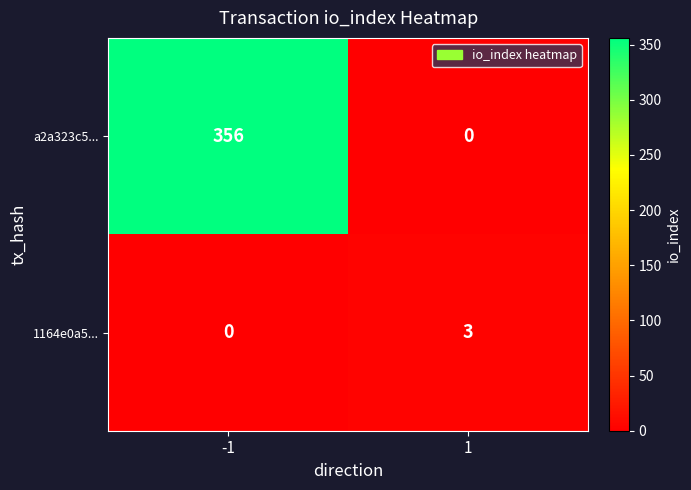

What is the difference between the maximum and minimum values in the 1164e0a5... series?

3